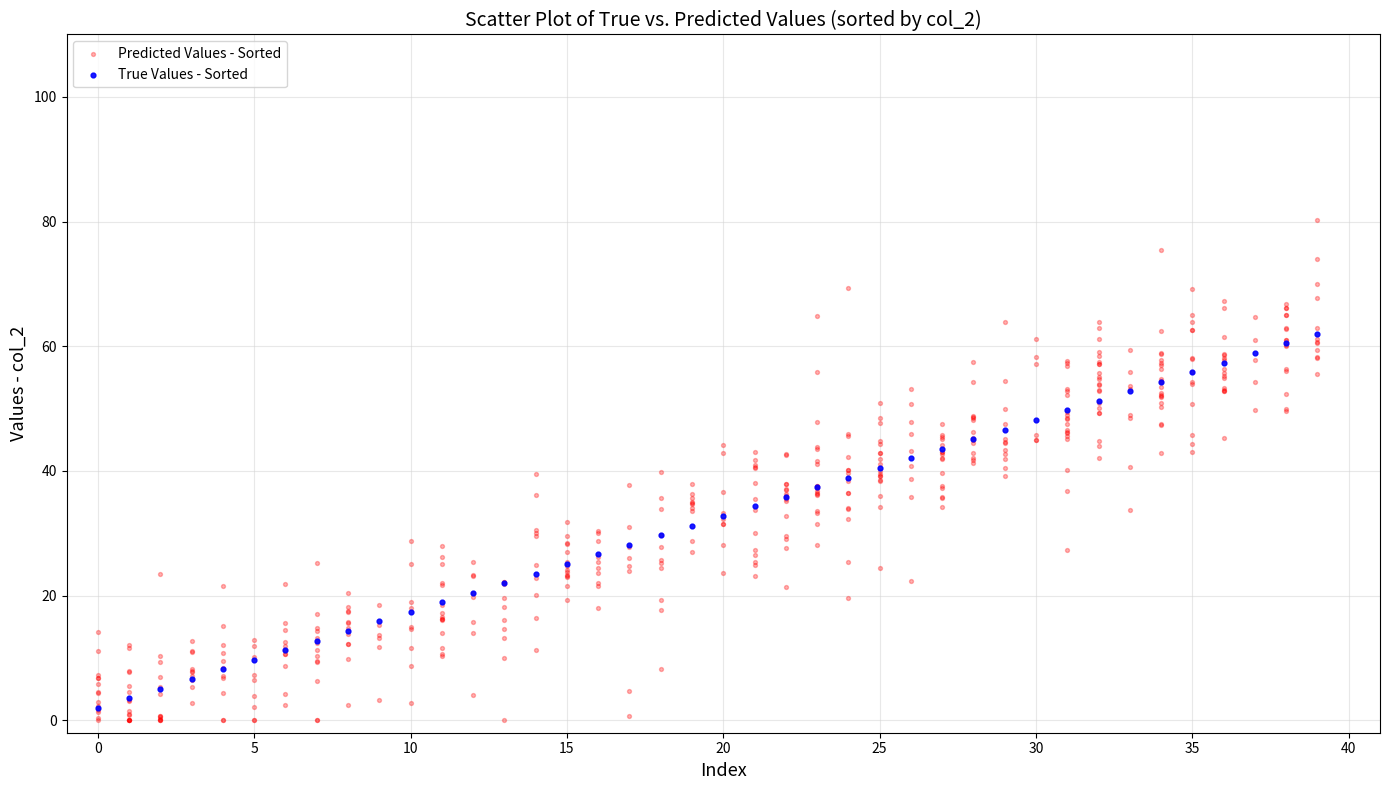

Which series contains the highest Y value?

Predicted Values - Sorted